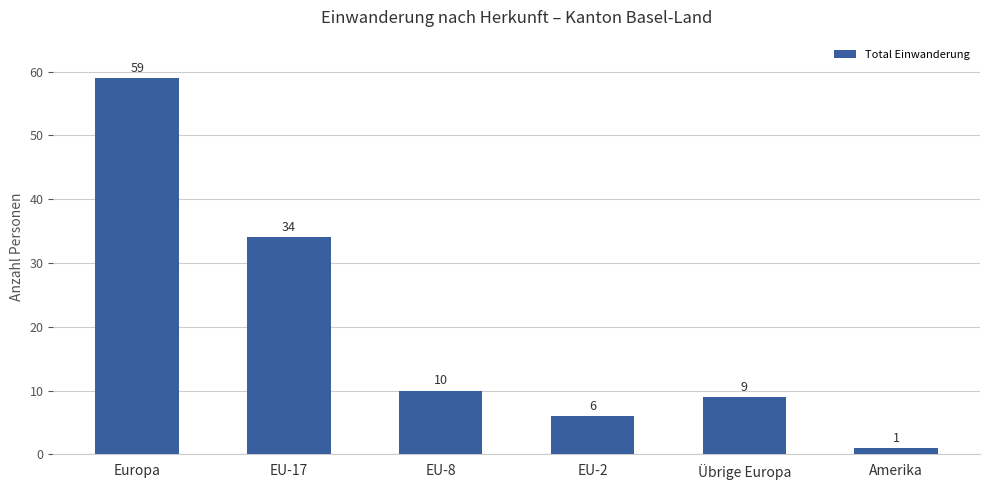

At which category does the chart reach its peak across all series?

Europa